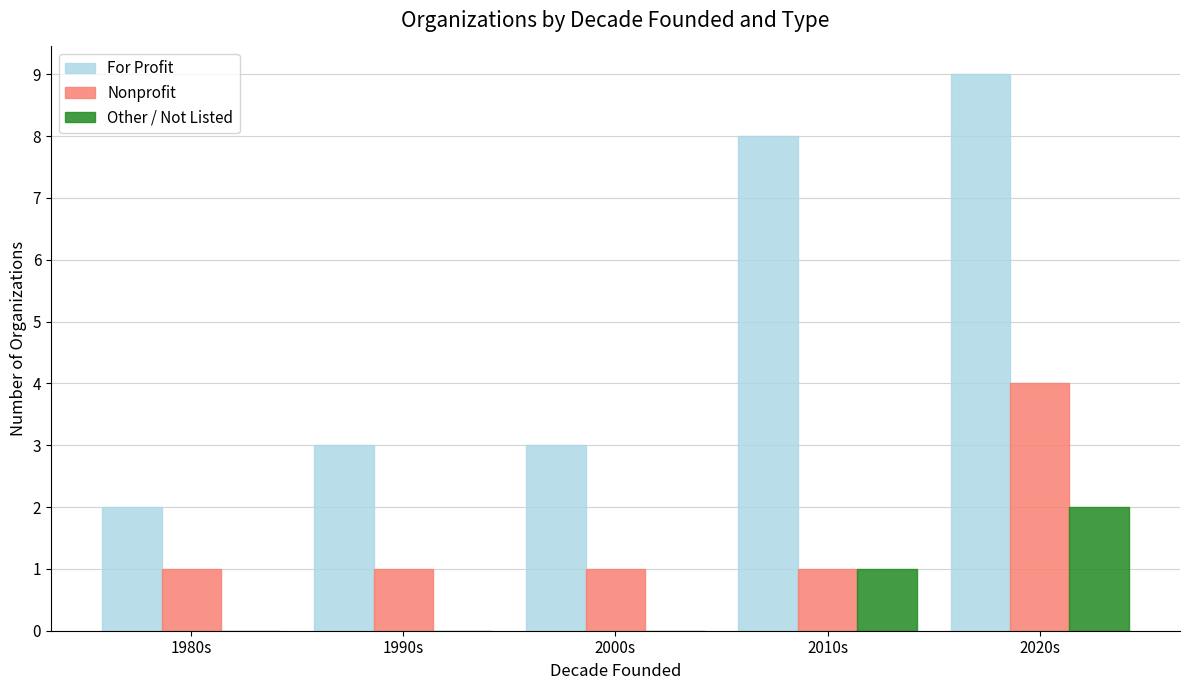

What is the sum of all Other / Not Listed values?

3